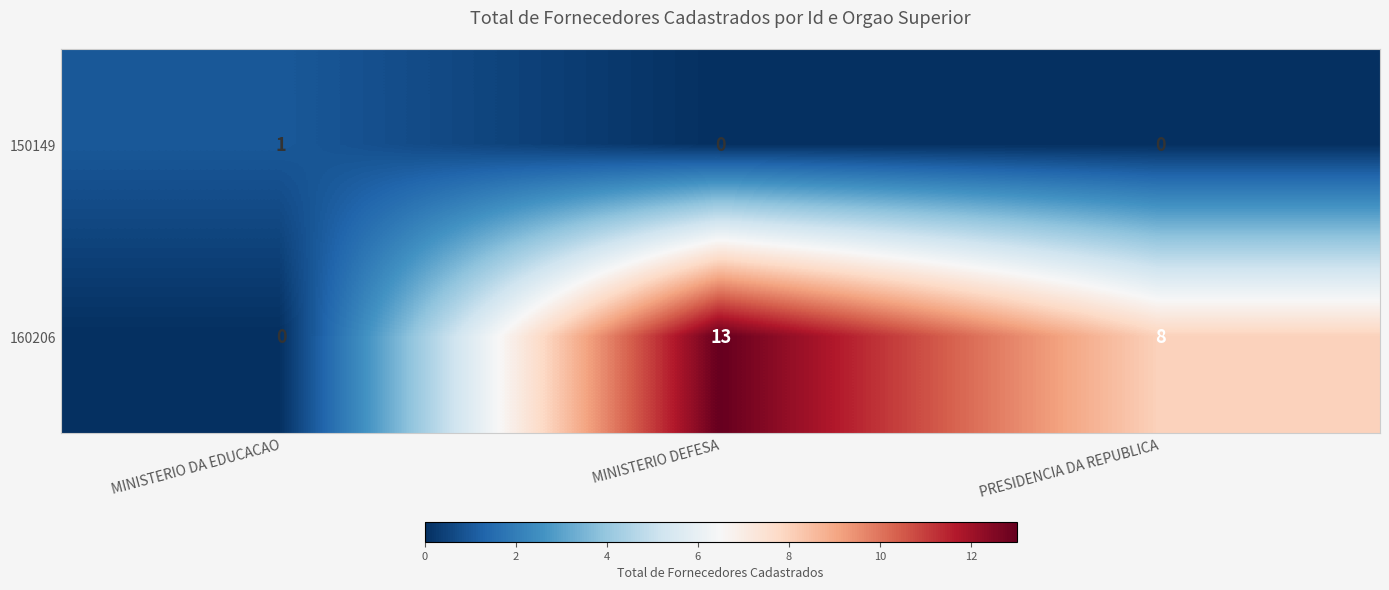

How many distinct data groups are displayed?

2